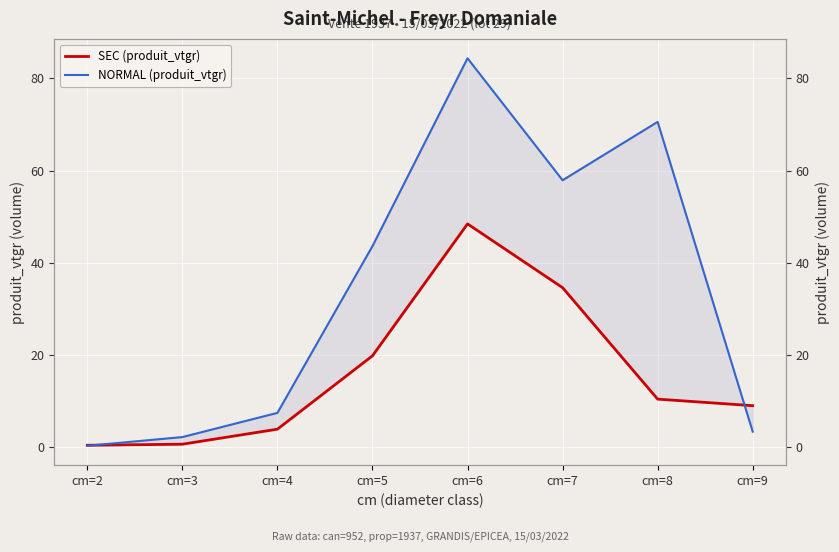

Is it true that SEC (produit_vtgr) equals 0.5 at cm=2?

True